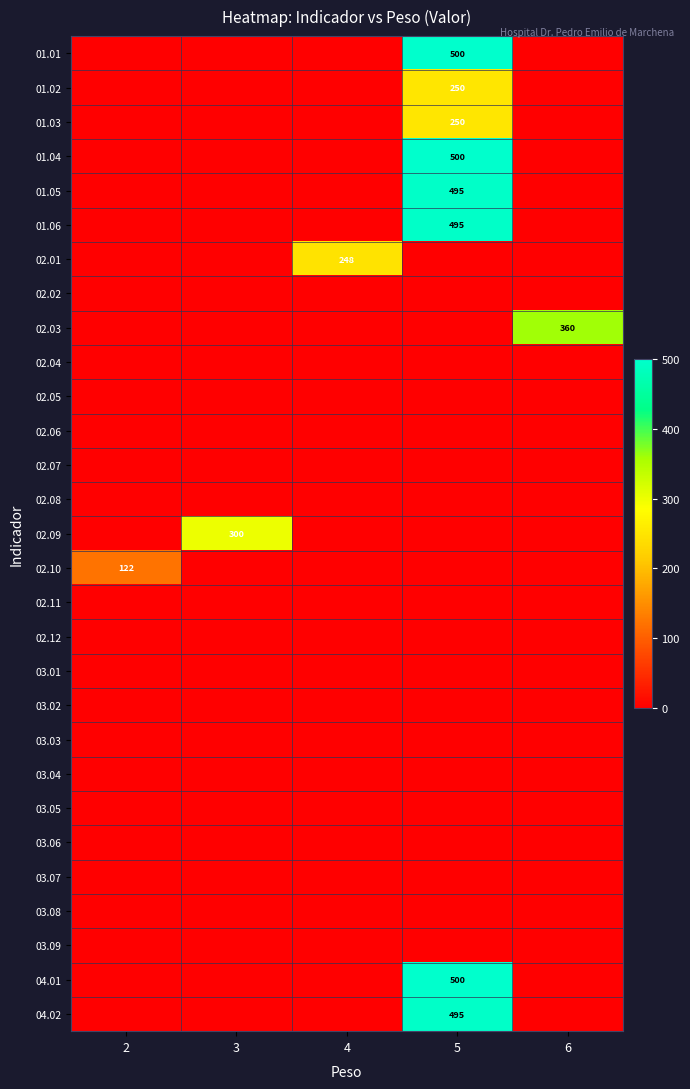

The value of 02.10 at 2 is 122. True or false?

True